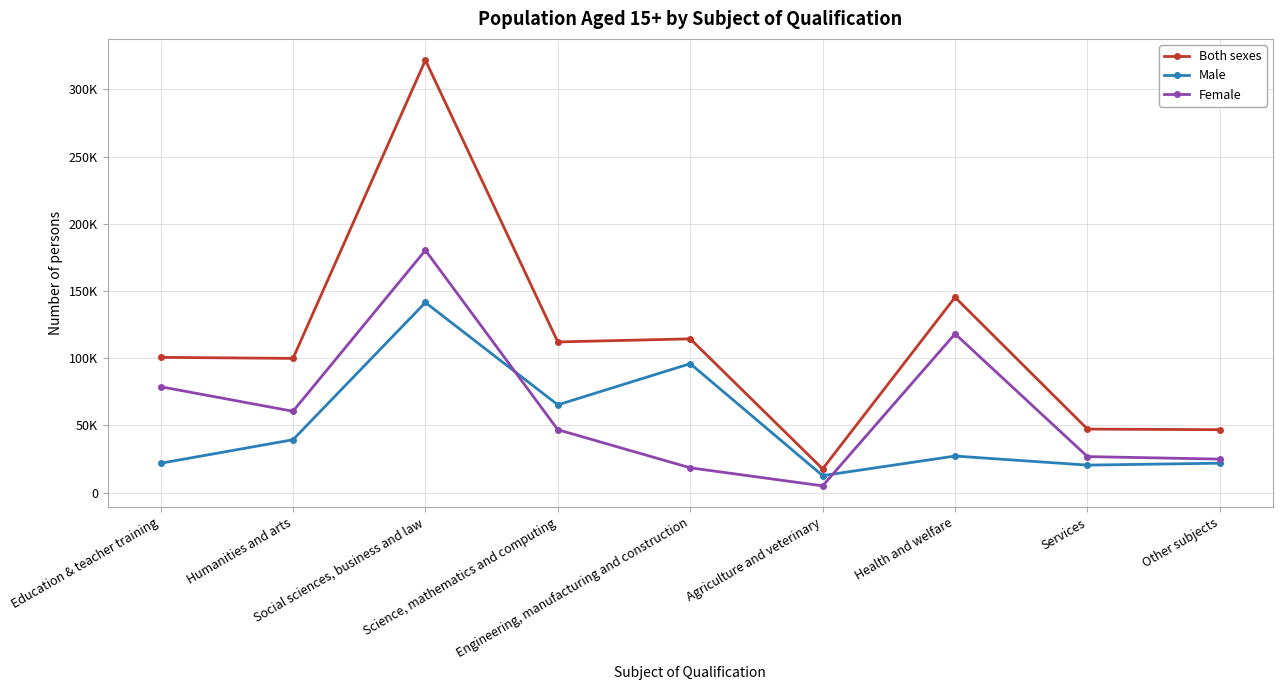

What is the sum of all Both sexes values?

1005559